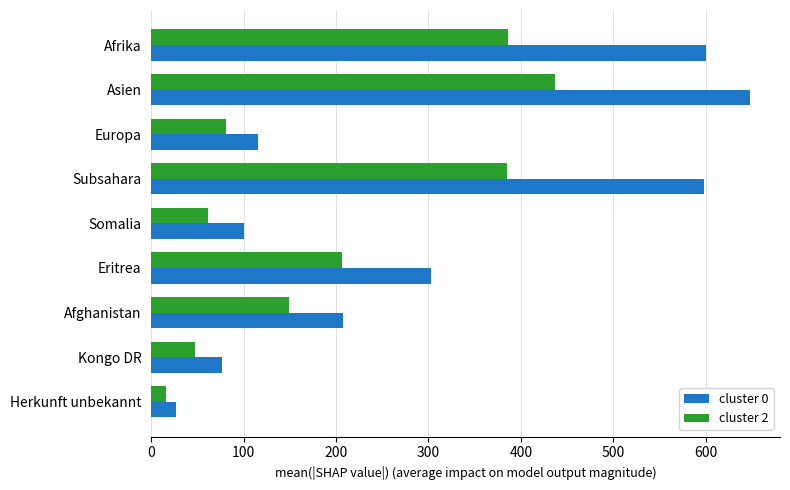

Rank the series at Afrika from lowest to highest value.

cluster 2, cluster 0